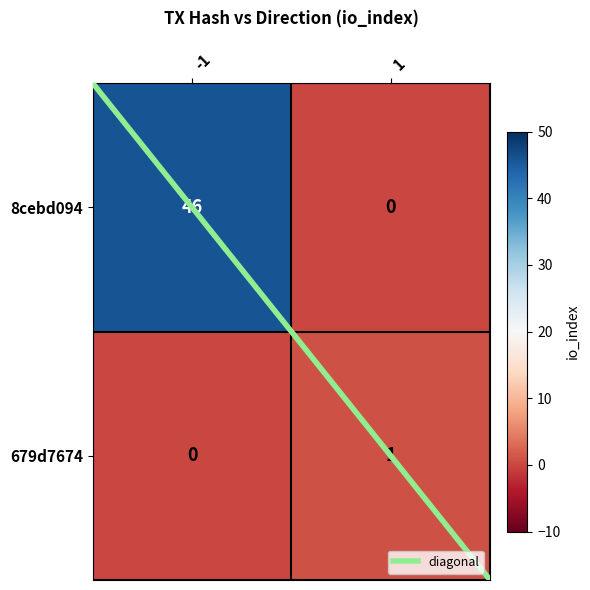

Reading left to right, list all the values displayed in this chart.

8cebd094: -1=46	1=0
679d7674: -1=0	1=1